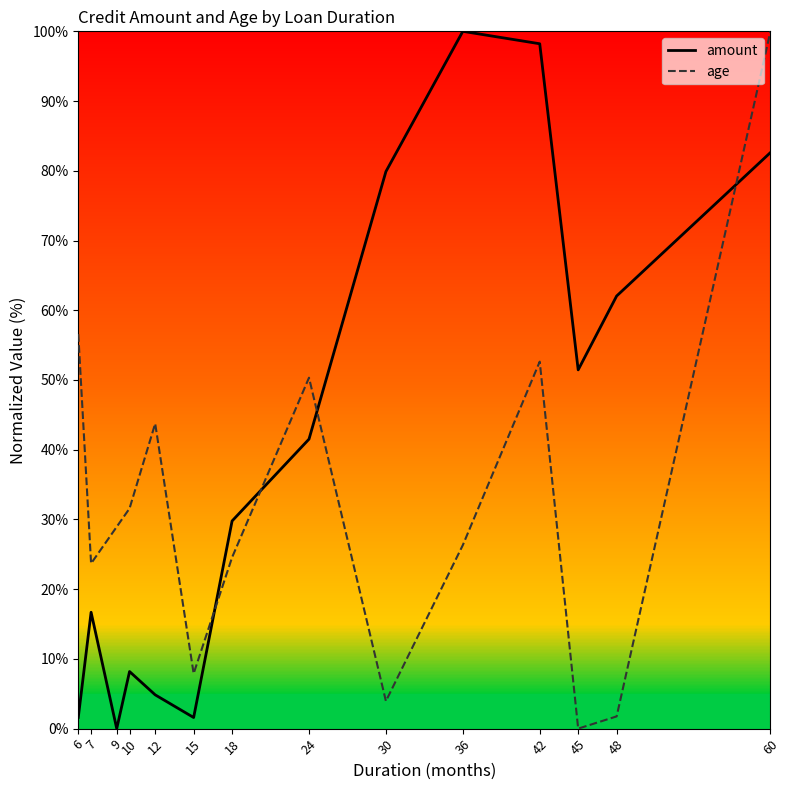

The amount series shows 98.2 at 42. True or false?

True